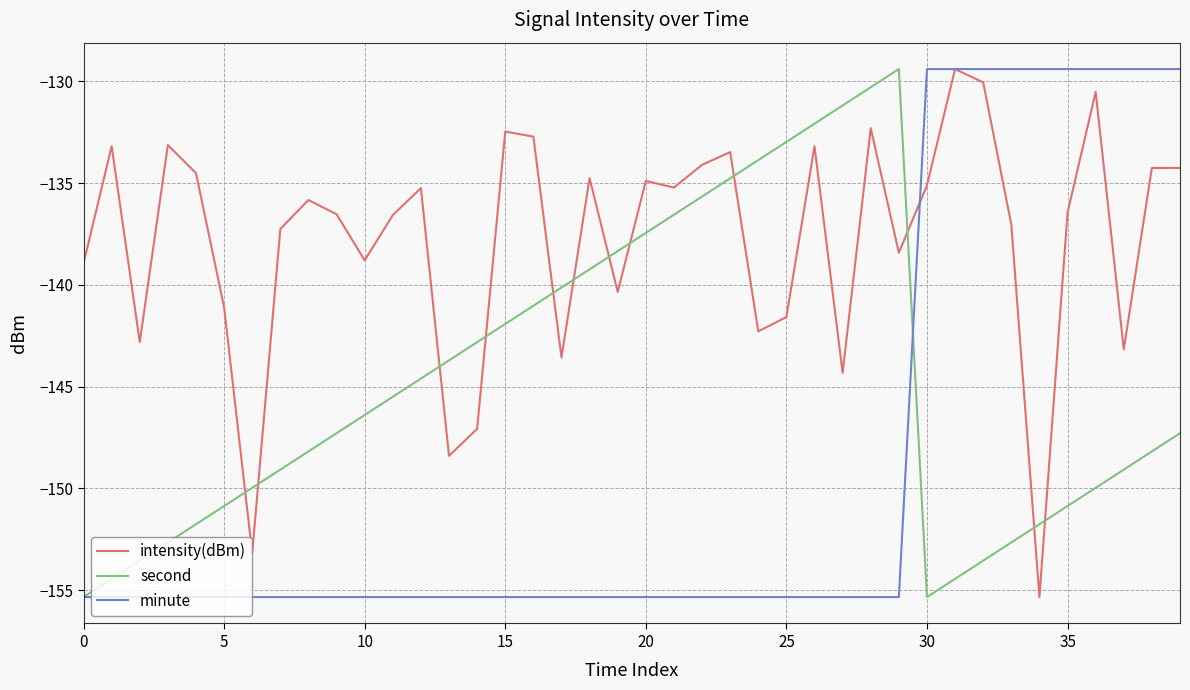

How many intersections are there between intensity(dBm) and second?

12